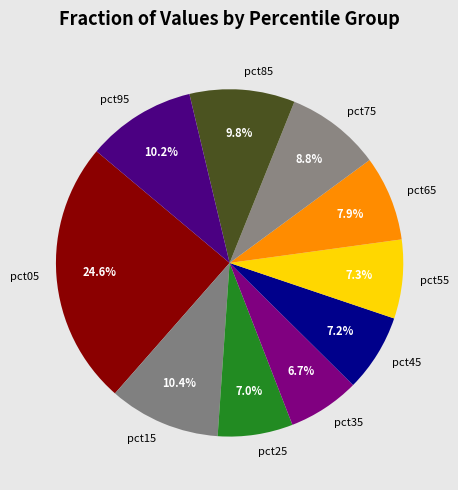

Does any single category account for the majority?

No